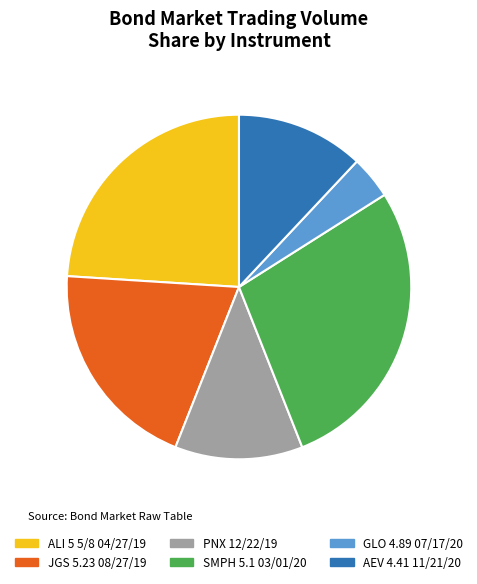

Is there any slice that represents more than half of the pie?

No